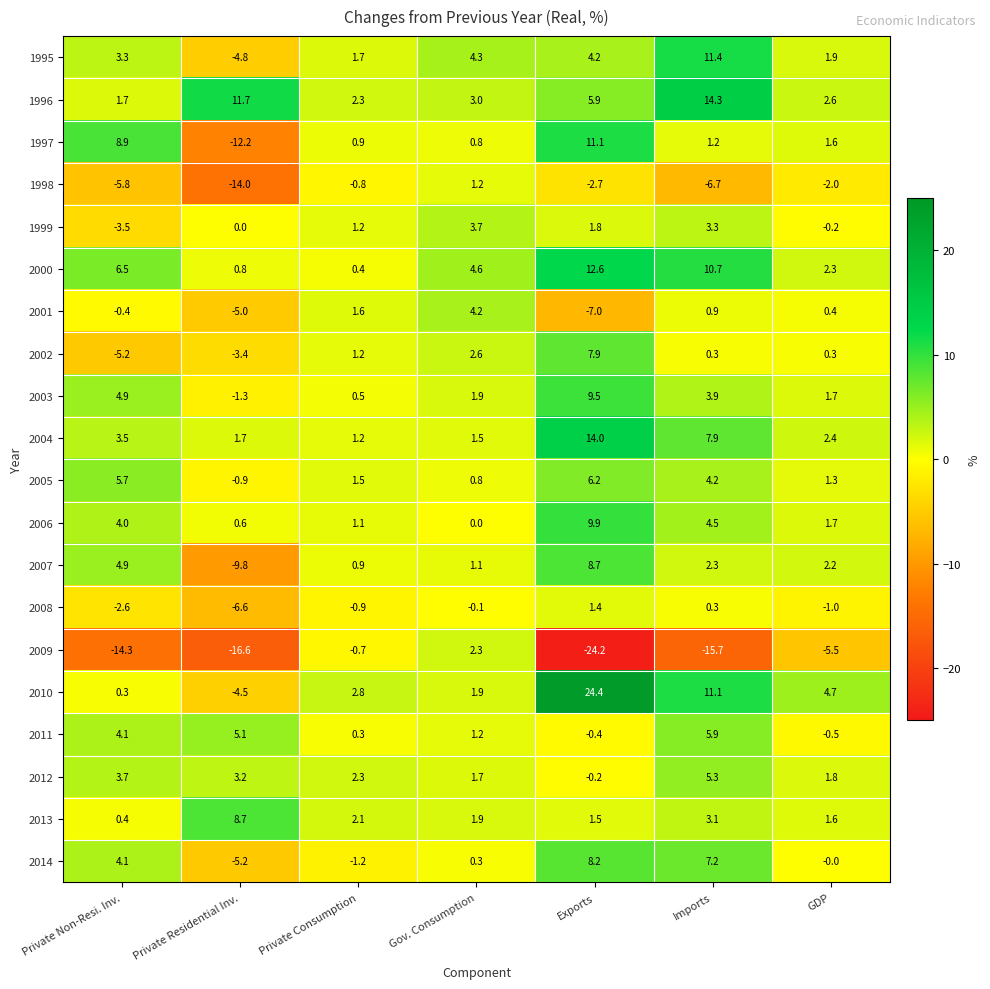

List the labels in order of 2007 value, smallest first.

Private Residential Inv., Private Consumption, Gov. Consumption, GDP, Imports, Private Non-Resi. Inv., Exports